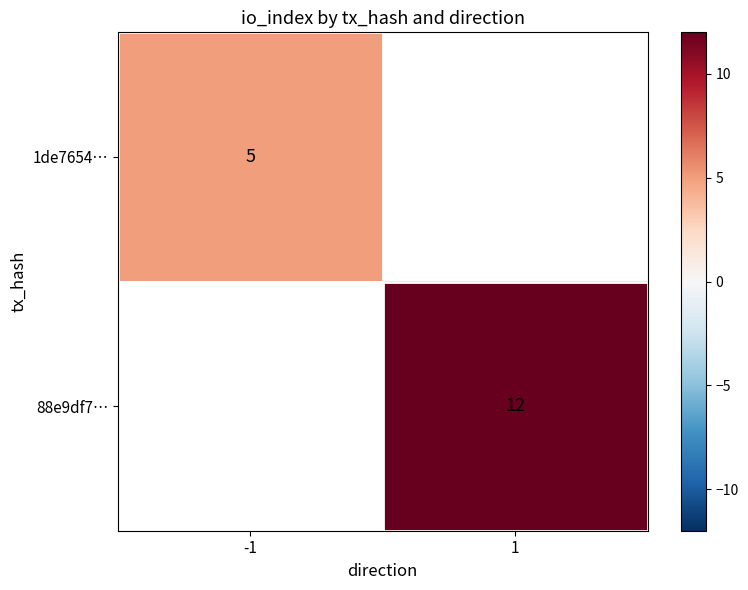

Is it true that 1de7654… equals 1 at -1?

False